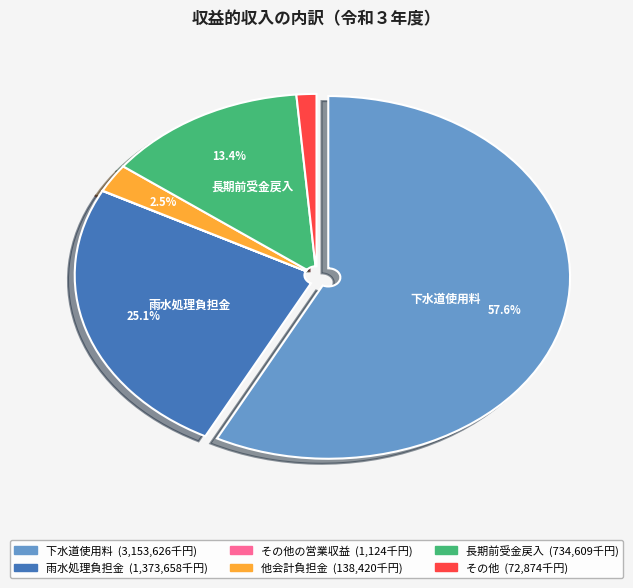

Is there a majority slice in this chart?

Yes